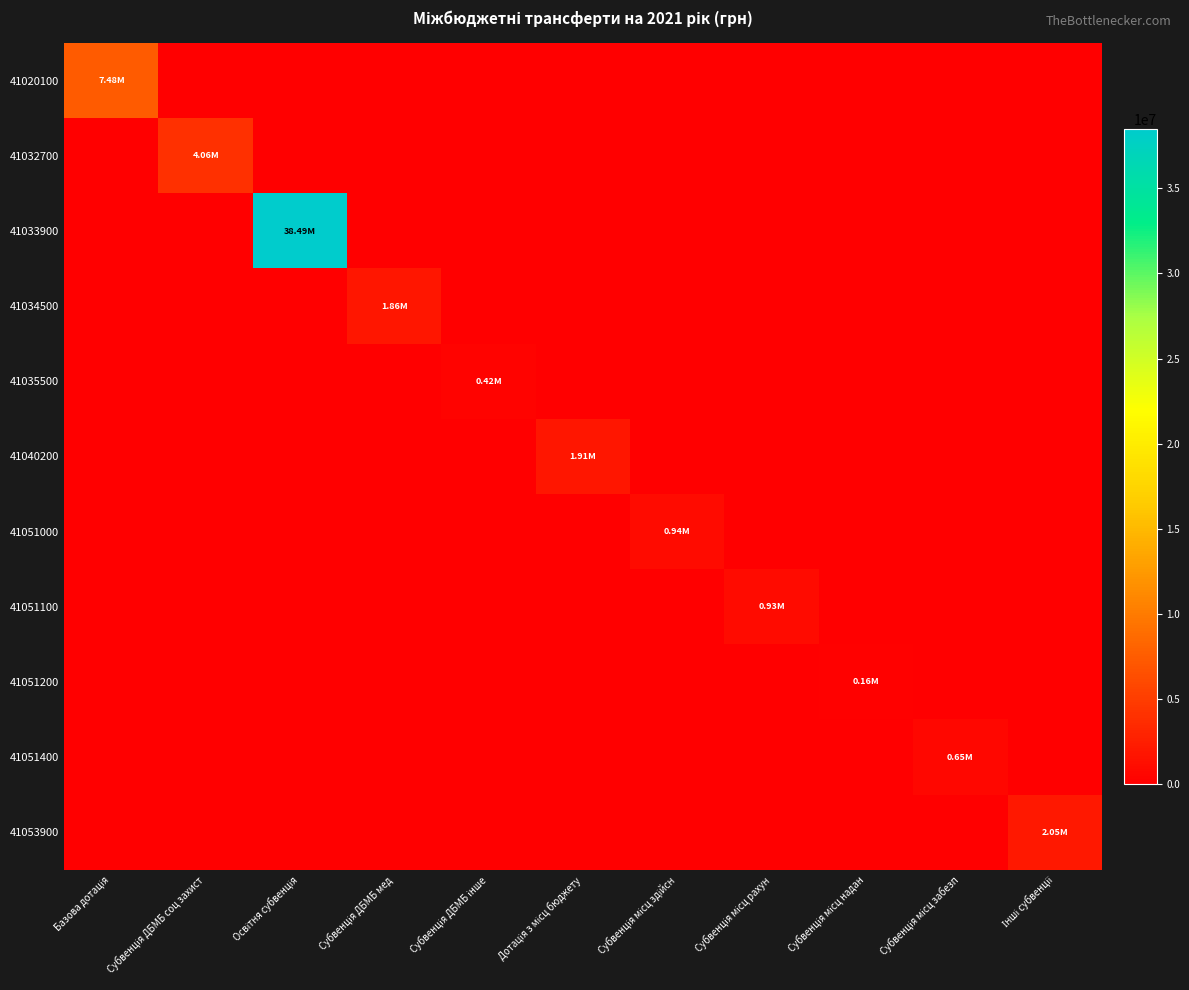

Which series has the largest range (max minus min)?

41033900